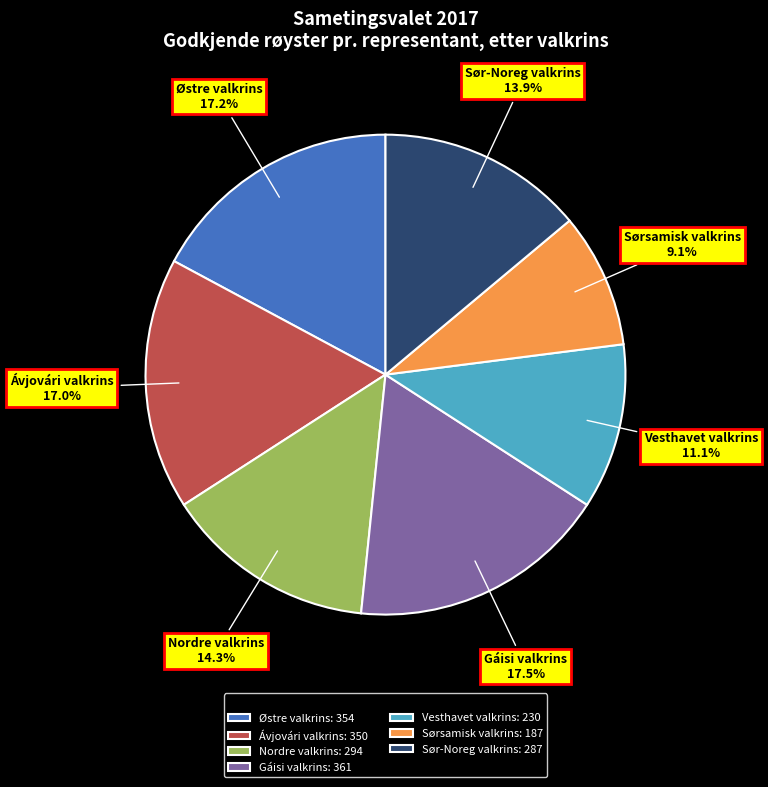

The Nordre valkrins slice represents 14% of the pie. True or false?

True